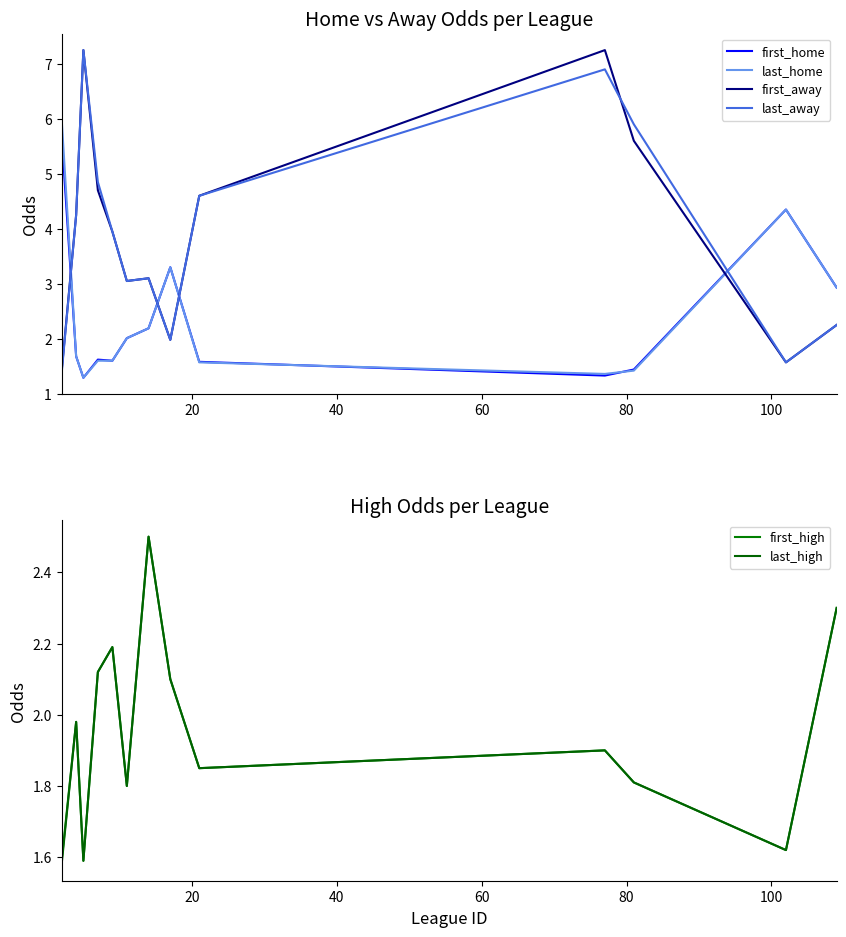

Rank the series by their maximum value, from highest to lowest.

first_away, last_away, last_home, first_home, first_high, last_high